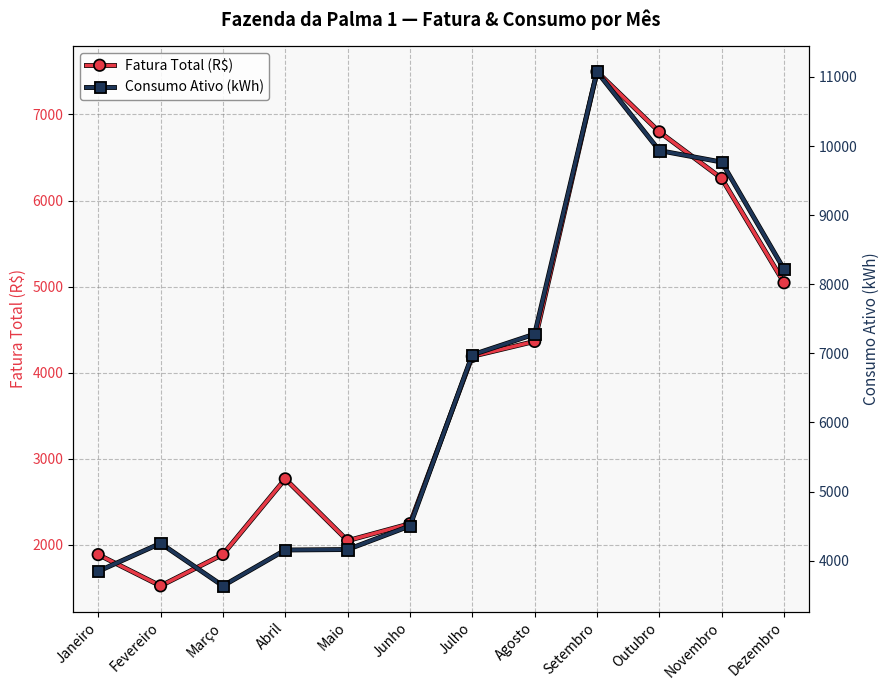

Which series has the widest spread of values?

Consumo Ativo (kWh)